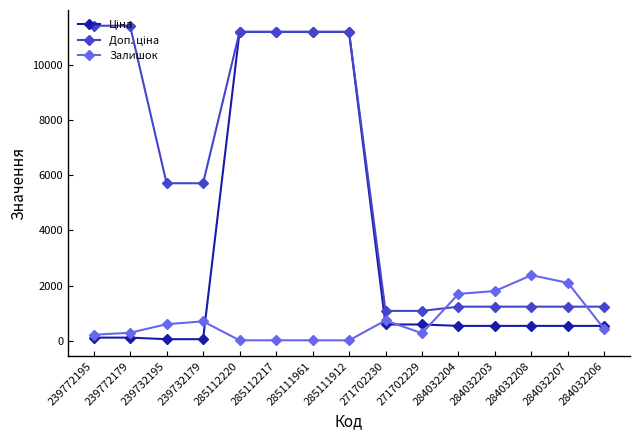

What is the label of the 11th point from the right?

285112220